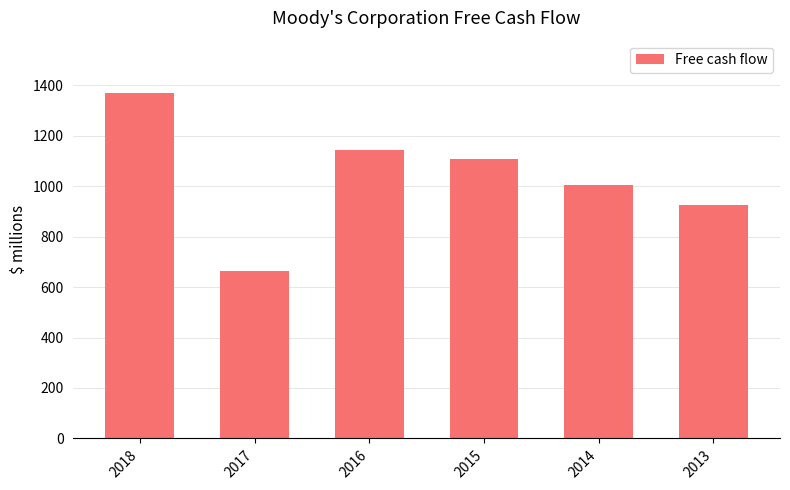

Reading left to right, list all the values displayed in this chart.

2018=1370.7	2017=664.0	2016=1144.0	2015=1109.1	2014=1003.0	2013=923.3